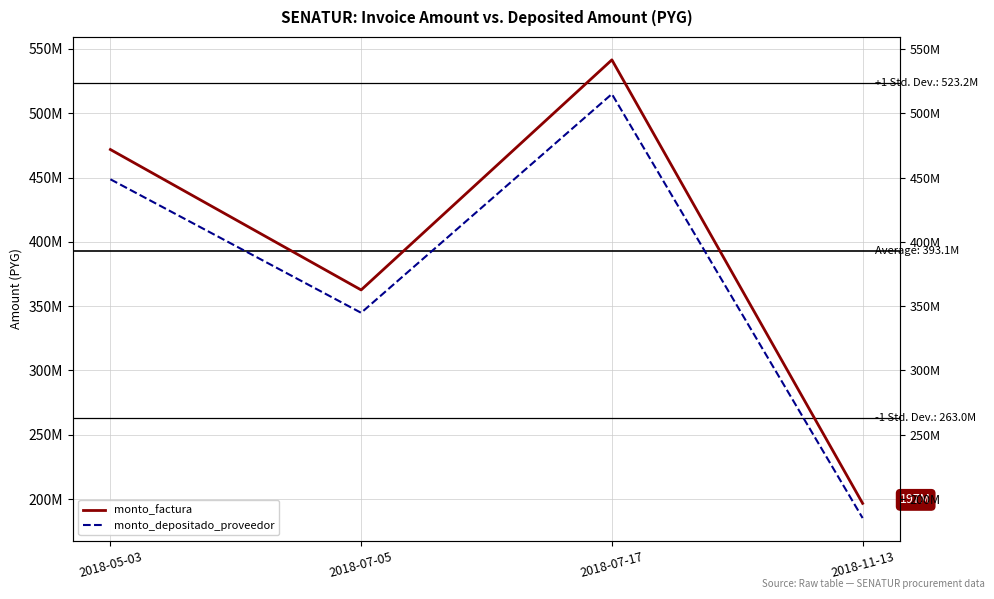

List the series in order of their overall mean, highest first.

monto_factura, monto_depositado_proveedor